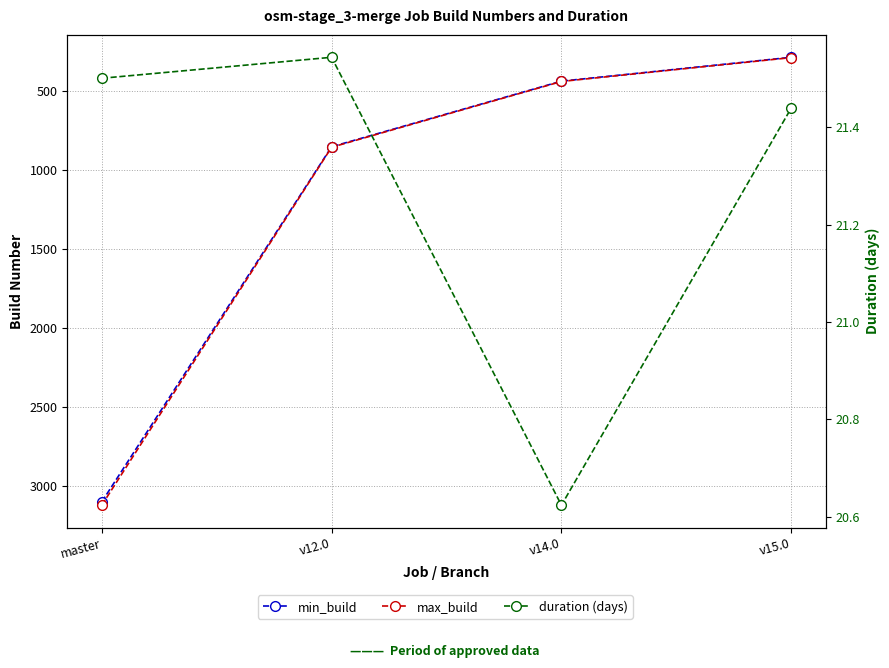

What is the greatest value displayed?

3120.0